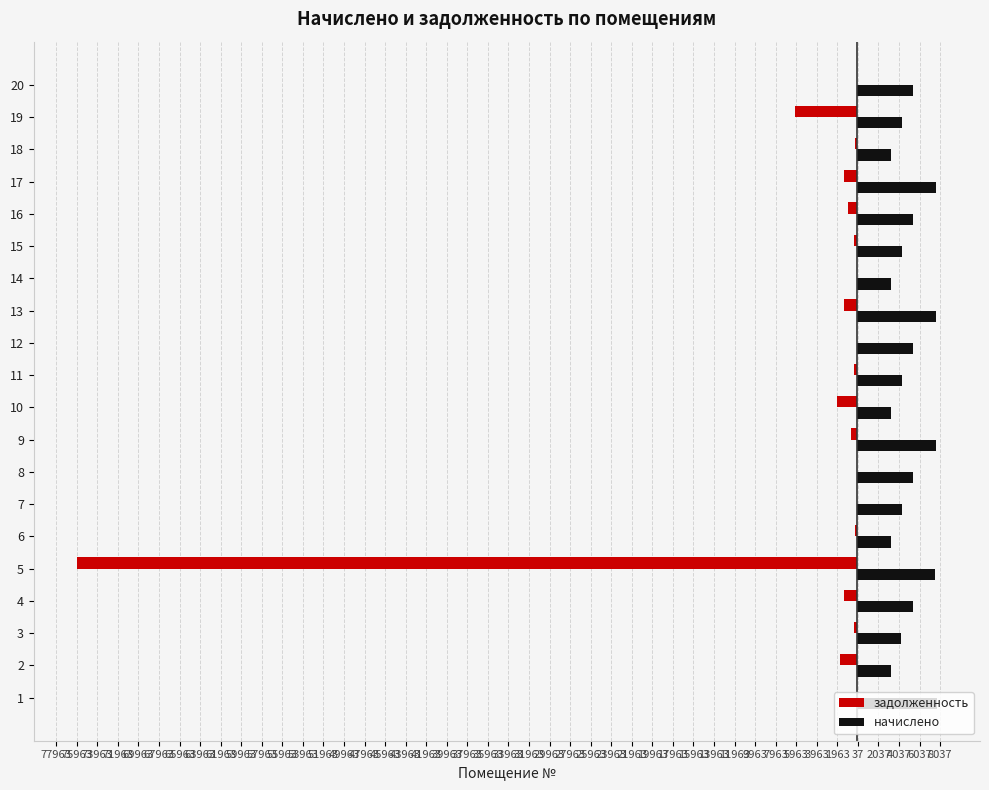

What are all the series names shown in the legend?

задолженность, начислено